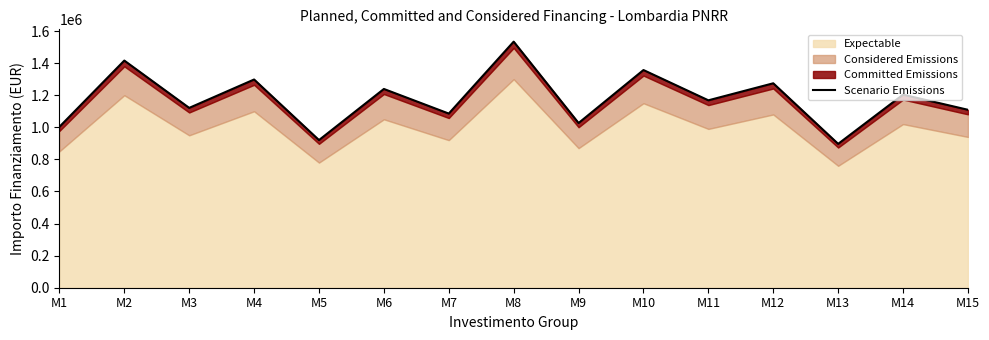

Reading right to left, transcribe all the data shown in this chart.

1109200	1203600	896800	1274400	1168200	1357000	1026600	1534000	1085600	1239000	920400	1298000	1121000	1416000	1003000